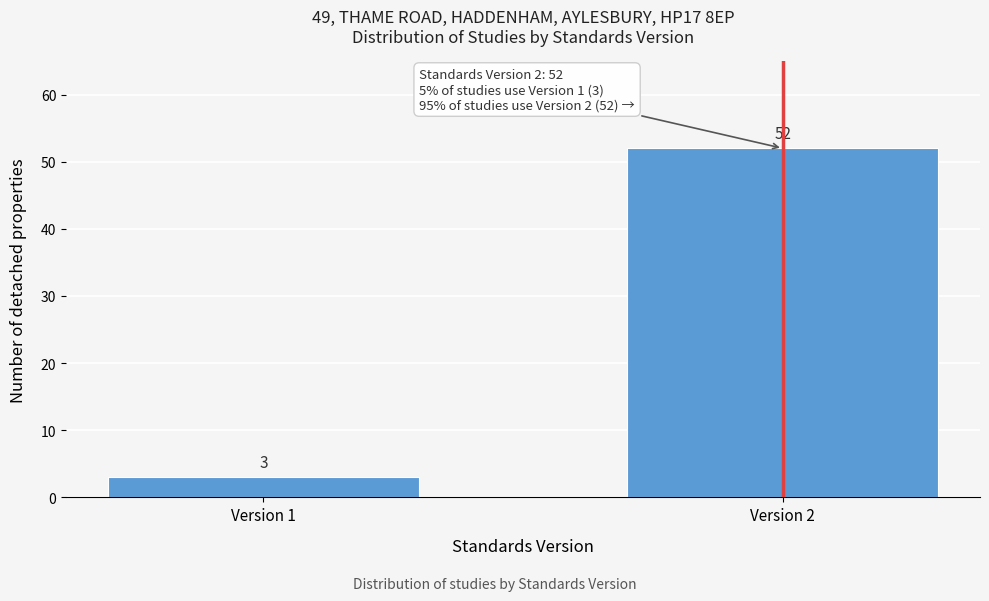

Reading left to right, extract all data points from this chart.

3	52